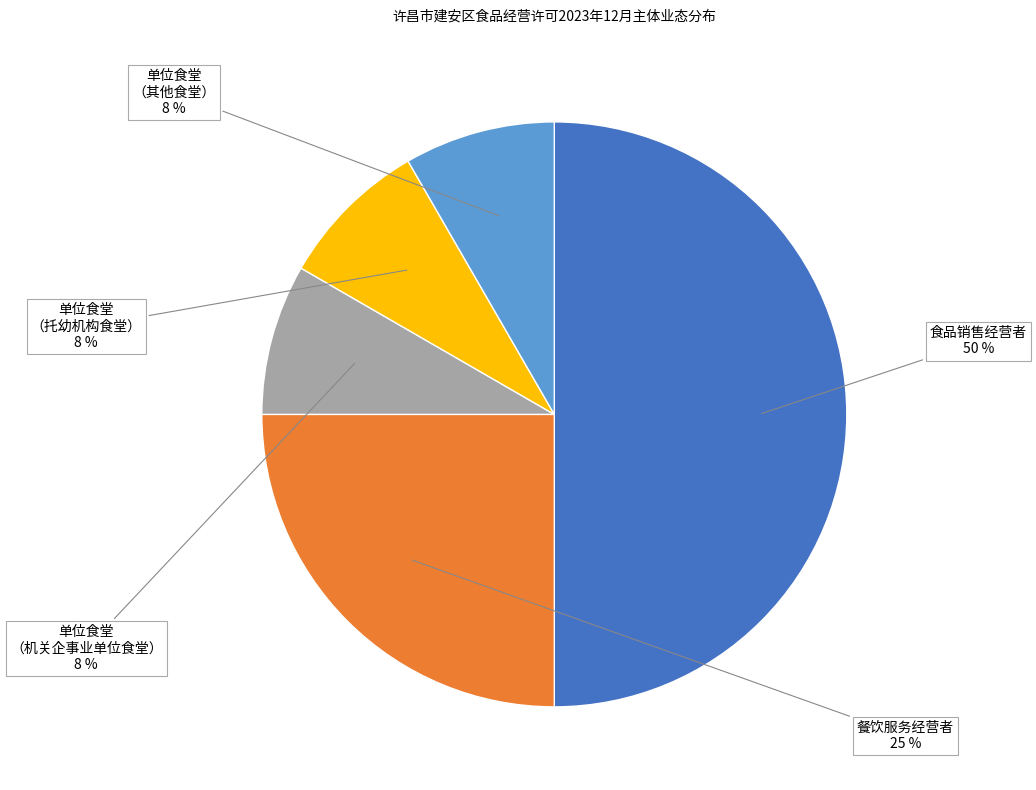

To the nearest percent, what is the difference between the largest and smallest slice percentages?

42%